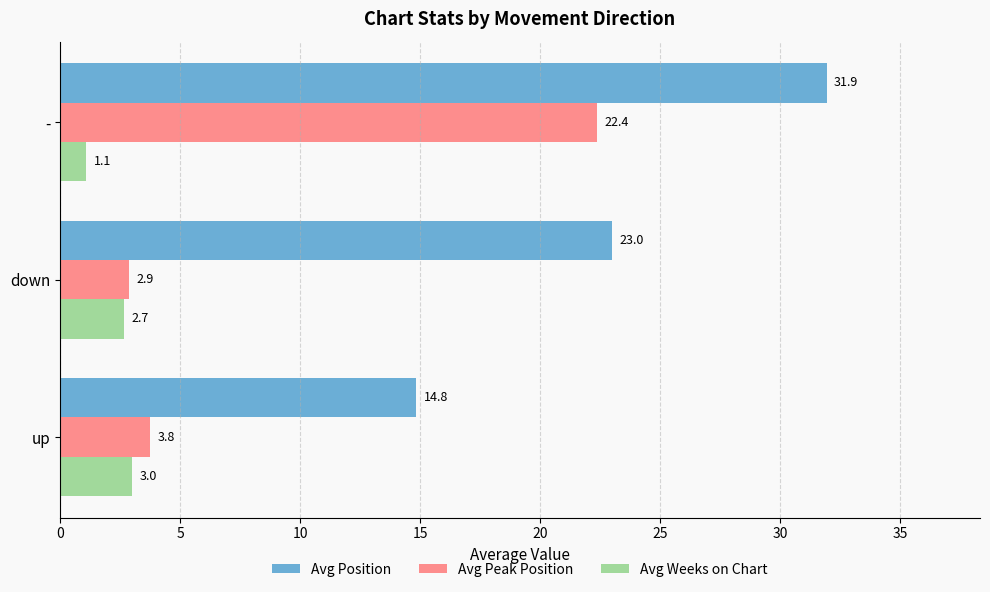

Between up and down, which series saw the biggest shift?

Avg Position